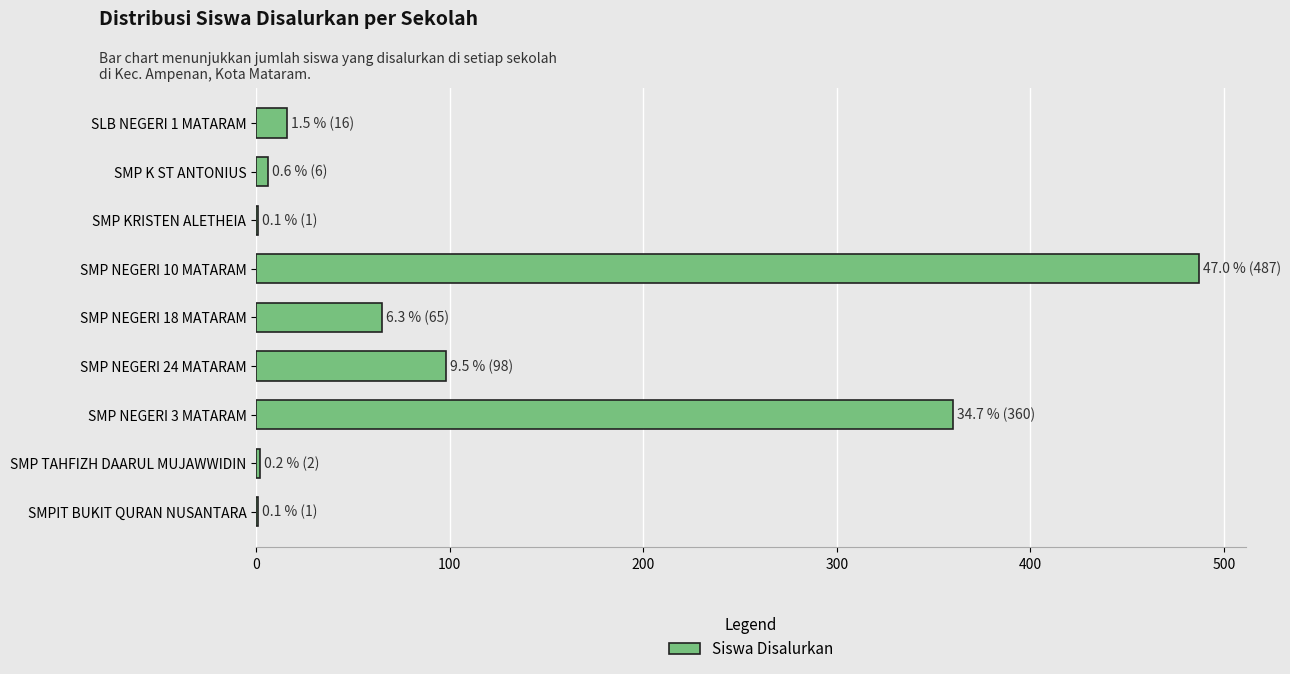

Approximately how many times larger is the value at SMP NEGERI 3 MATARAM compared to SMP NEGERI 10 MATARAM?

0.7